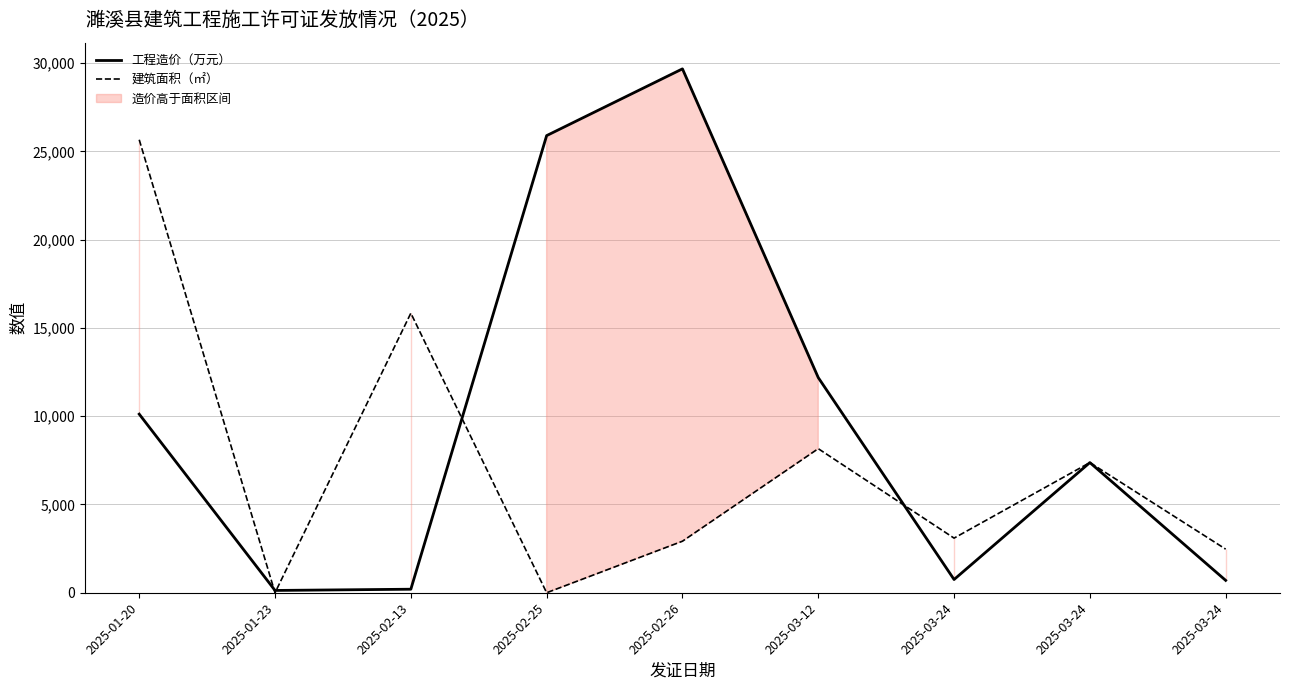

How many interior local valleys does the 工程造价（万元） series have?

2